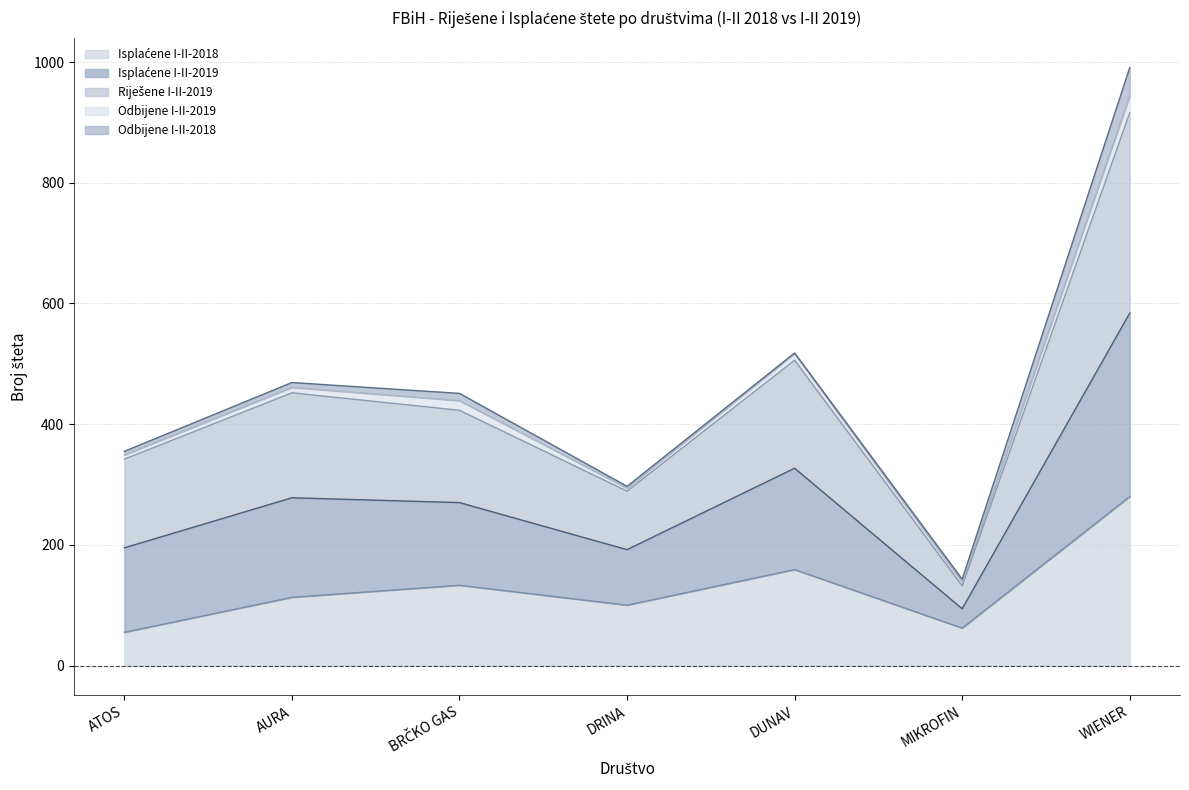

The value of Riješene I-II-2019 at DRINA is 184. True or false?

False